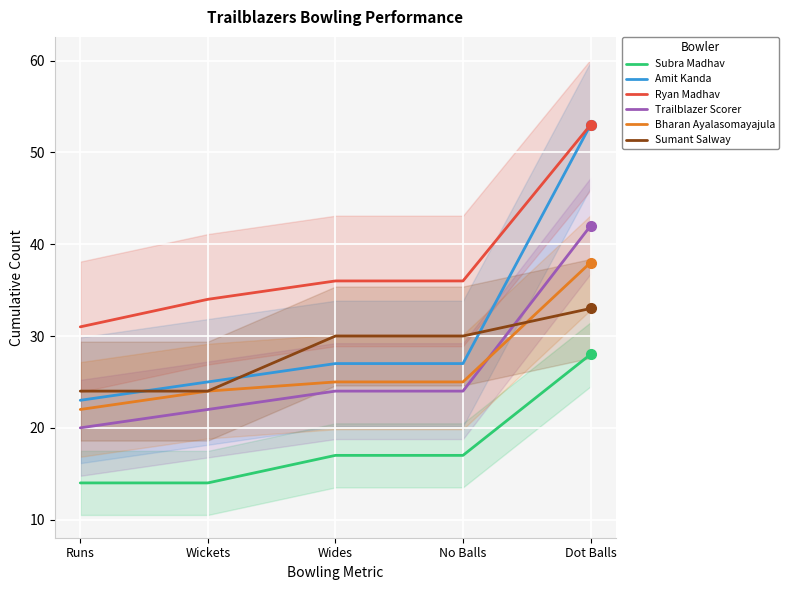

What is the difference between the maximum and minimum values in the Sumant Salway series?

9